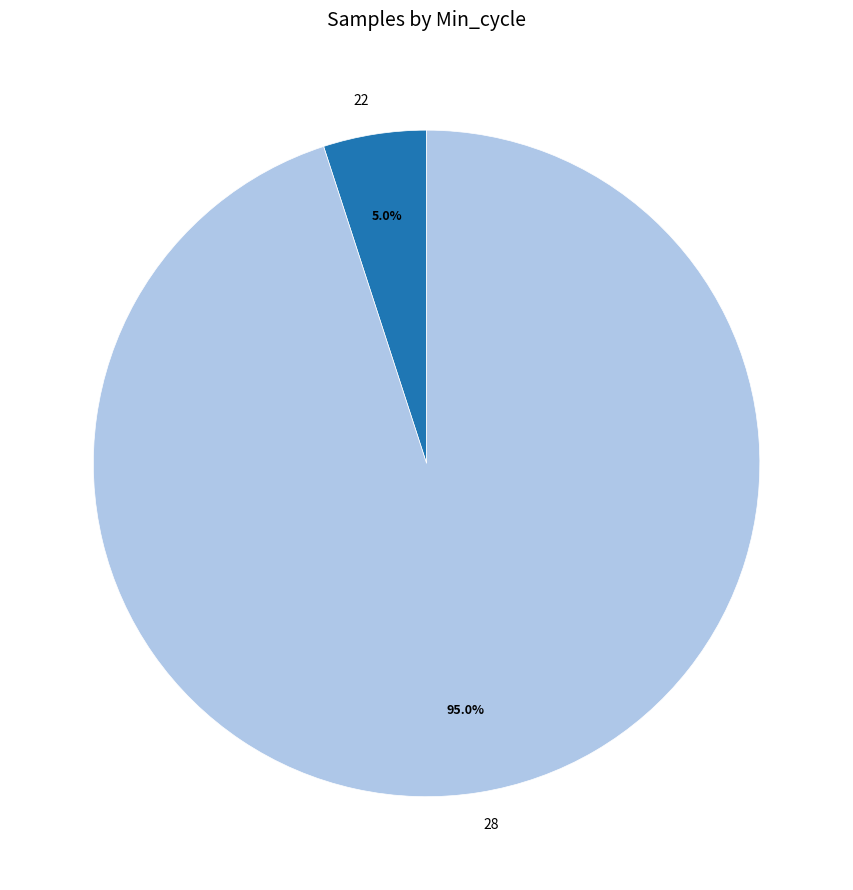

Combined, what portion of the pie is 22 and 28?

100.0%